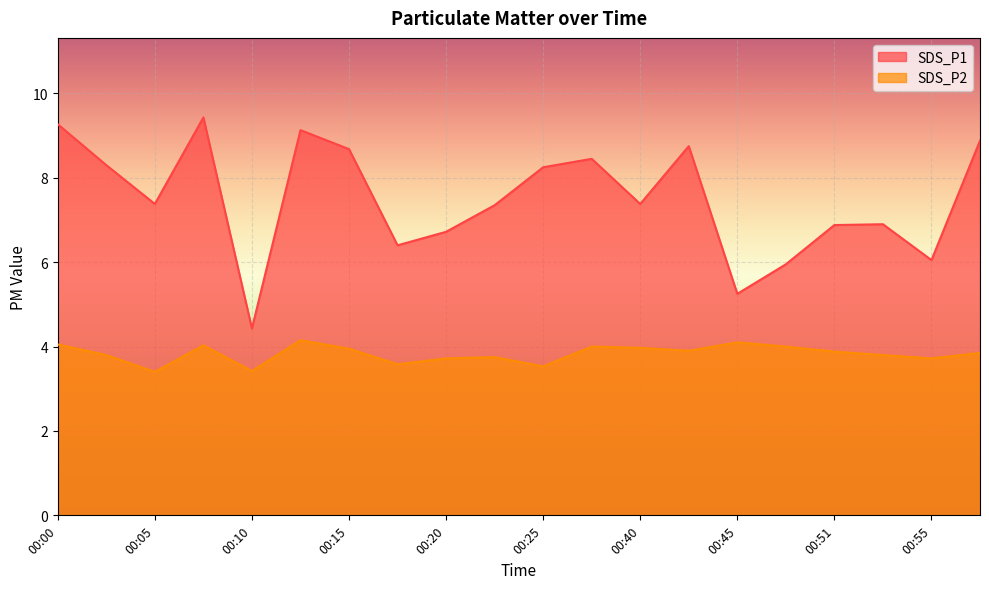

True or false: SDS_P1 has more than 2 points higher than both neighbors.

True